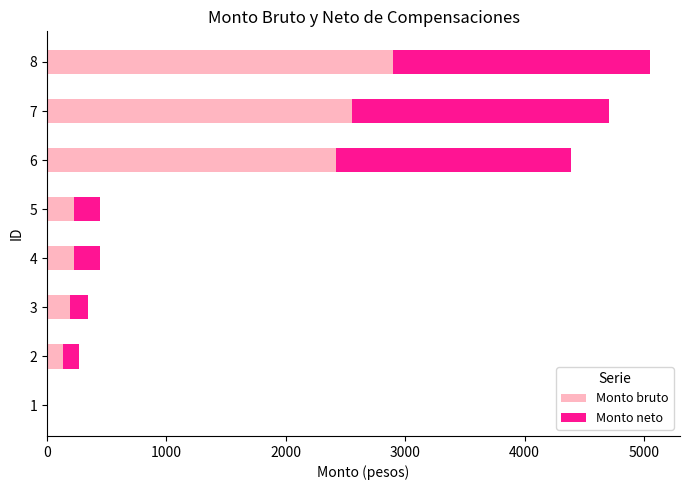

At which category is the sum across all series the highest?

8